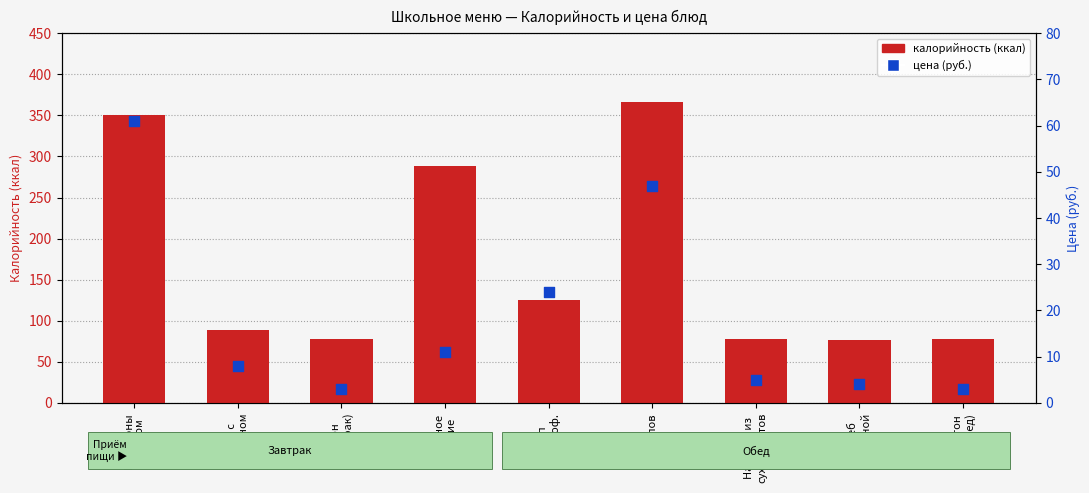

At which category is the sum across all series the highest?

Плов